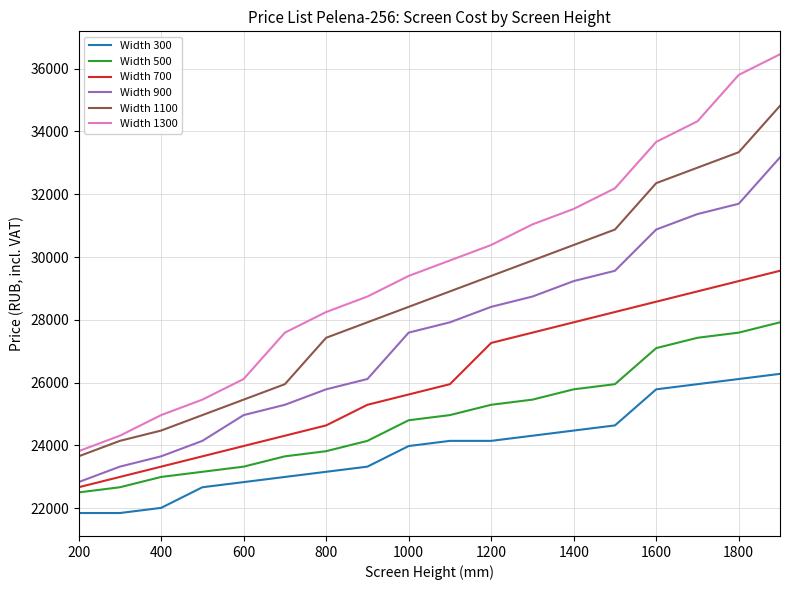

What is the lowest value of the Width 700 series?

22663.8